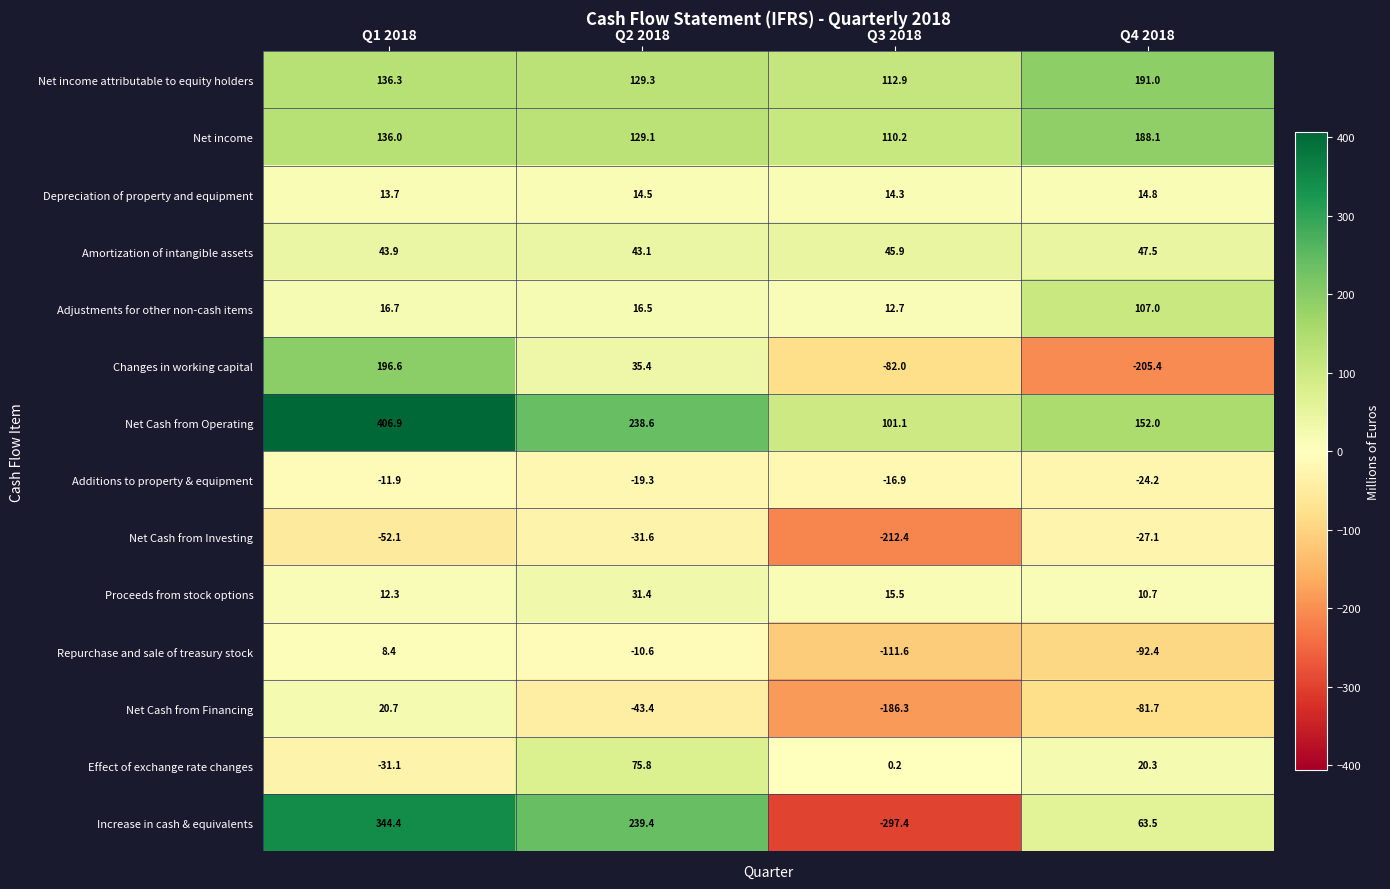

Is it true that Net Cash from Financing equals -51.6 at Q3 2018?

False